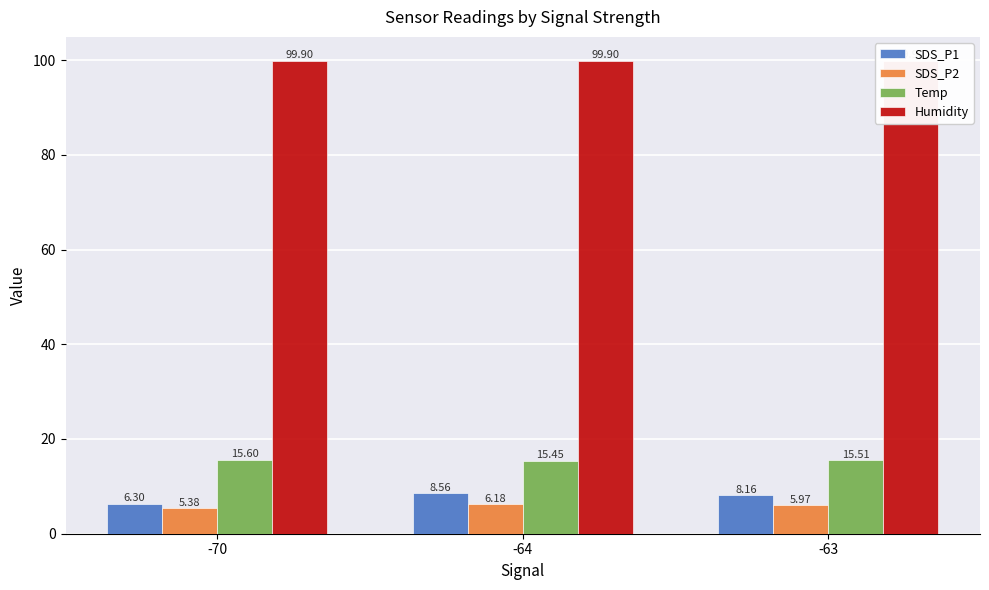

Reading right to left, extract all data points from this chart.

SDS_P1: -63=8.2	-64=8.6	-70=6.3
SDS_P2: -63=6.0	-64=6.2	-70=5.4
Temp: -63=15.5	-64=15.5	-70=15.6
Humidity: -63=99.9	-64=99.9	-70=99.9